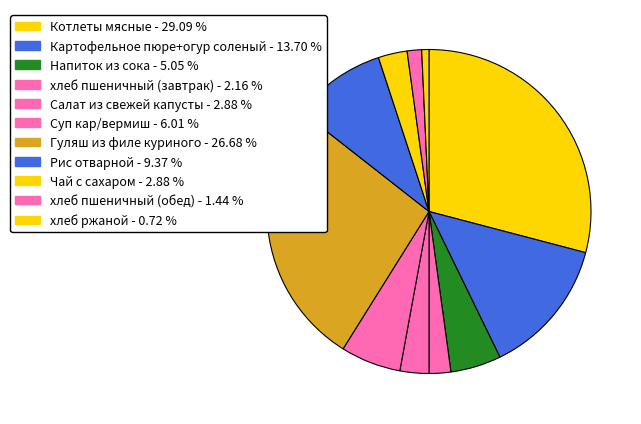

Approximately how many times larger is the value at хлеб пшеничный (завтрак) compared to Гуляш из филе куриного?

0.1